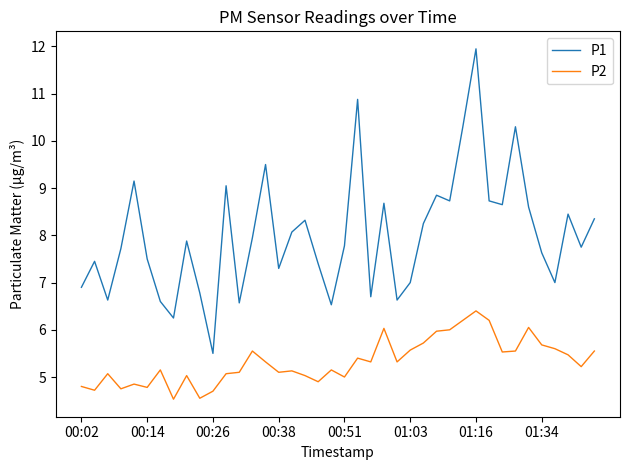

True or false: P2 and P1 intersect in this chart.

False